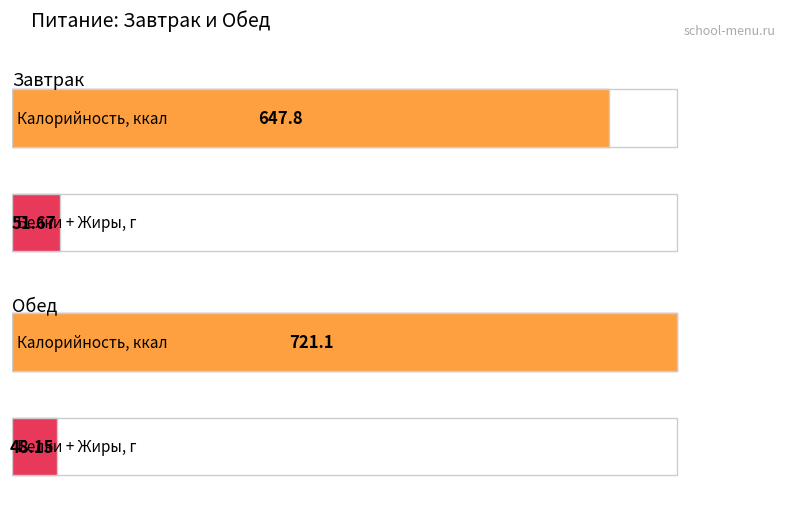

How many categories are shown in the chart?

2